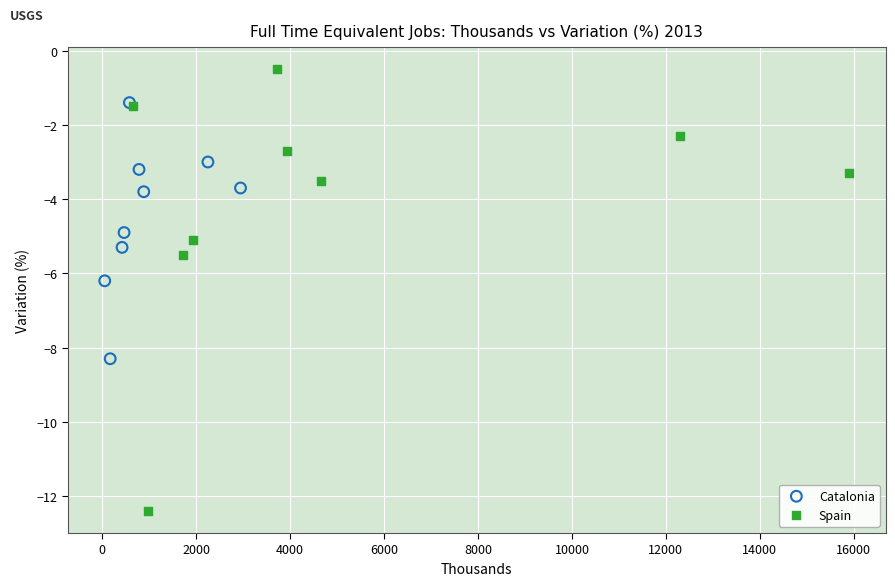

Which series has the widest spread of Y values?

Spain